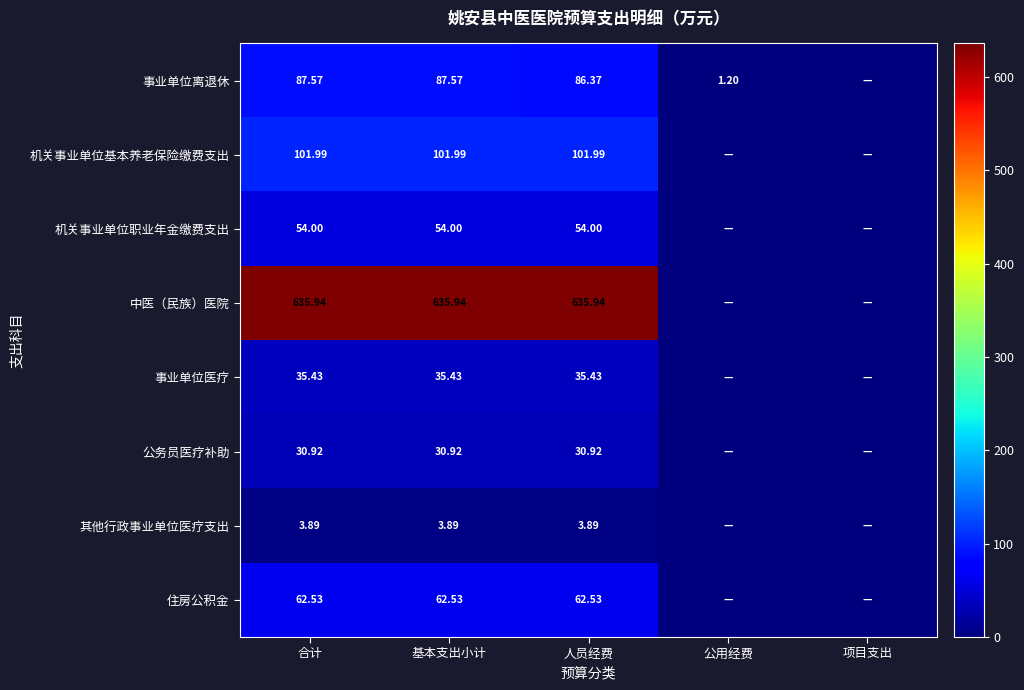

At 基本支出小计, list the series in order from largest to smallest.

中医（民族）医院, 机关事业单位基本养老保险缴费支出, 事业单位离退休, 住房公积金, 机关事业单位职业年金缴费支出, 事业单位医疗, 公务员医疗补助, 其他行政事业单位医疗支出